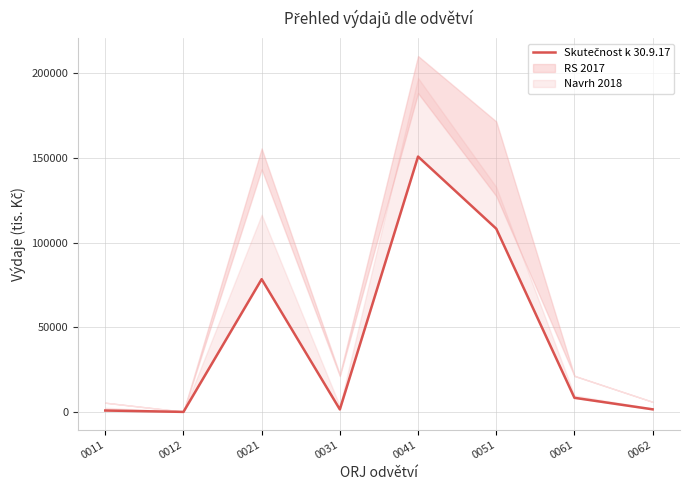

What is the value of the 1st point from the left?

813